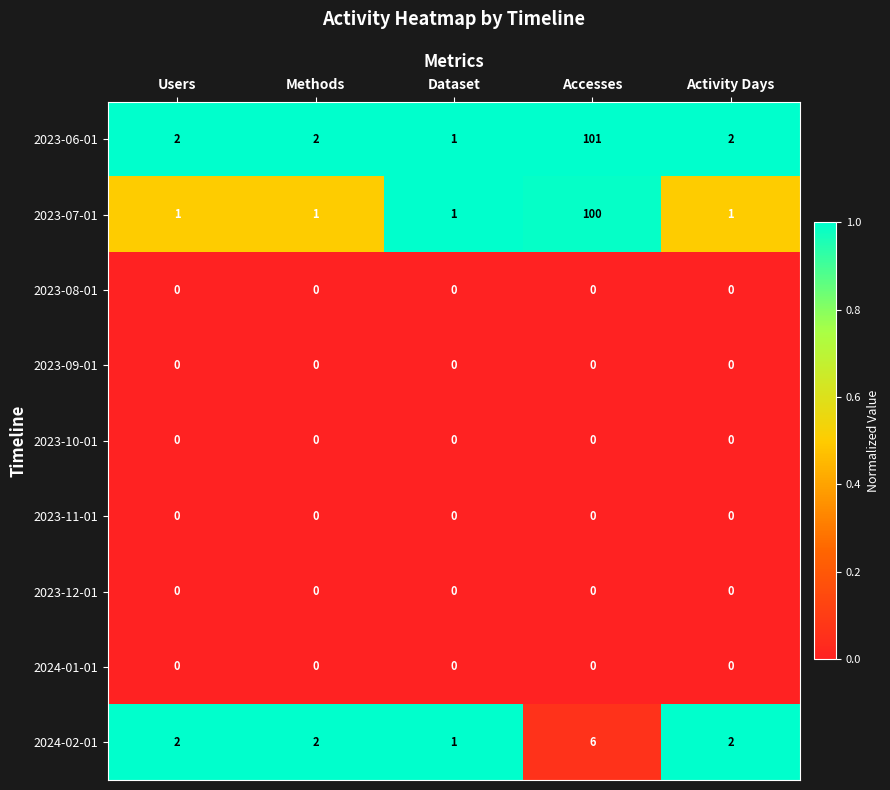

Is it true that 2023-06-01 equals 0 at Users?

False